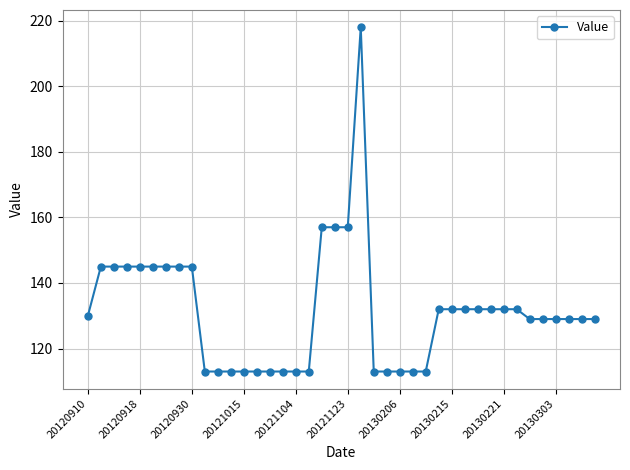

What is the minimum value shown in the chart?

113